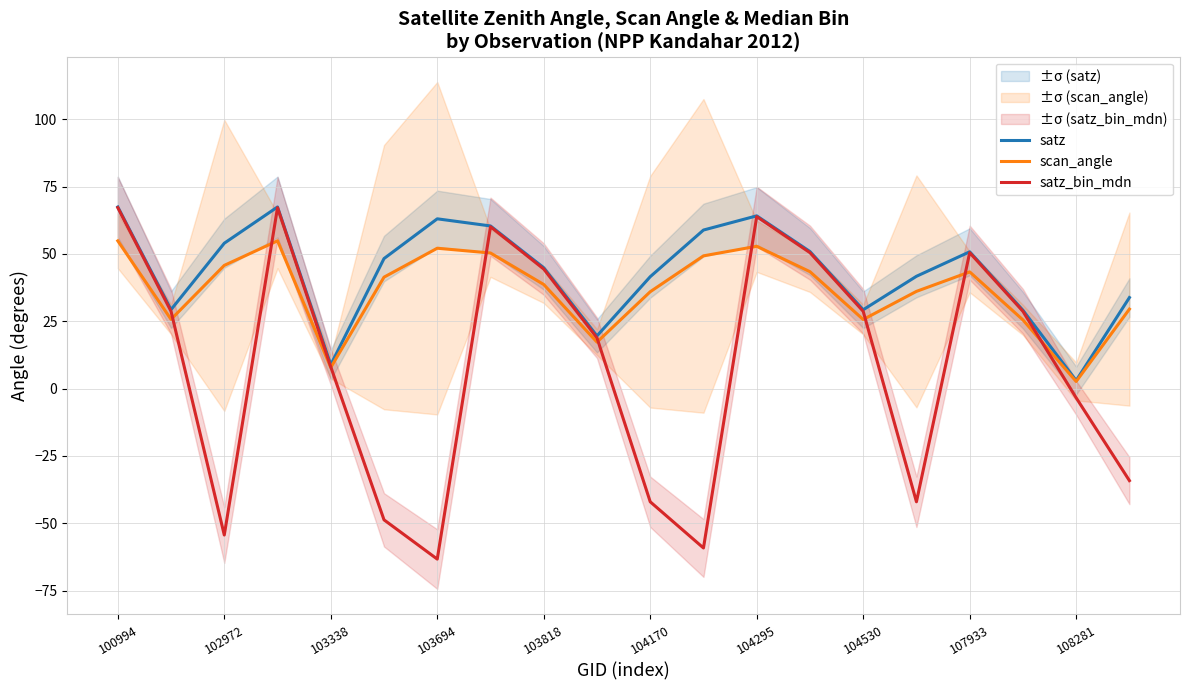

How many data points does each series have?

20